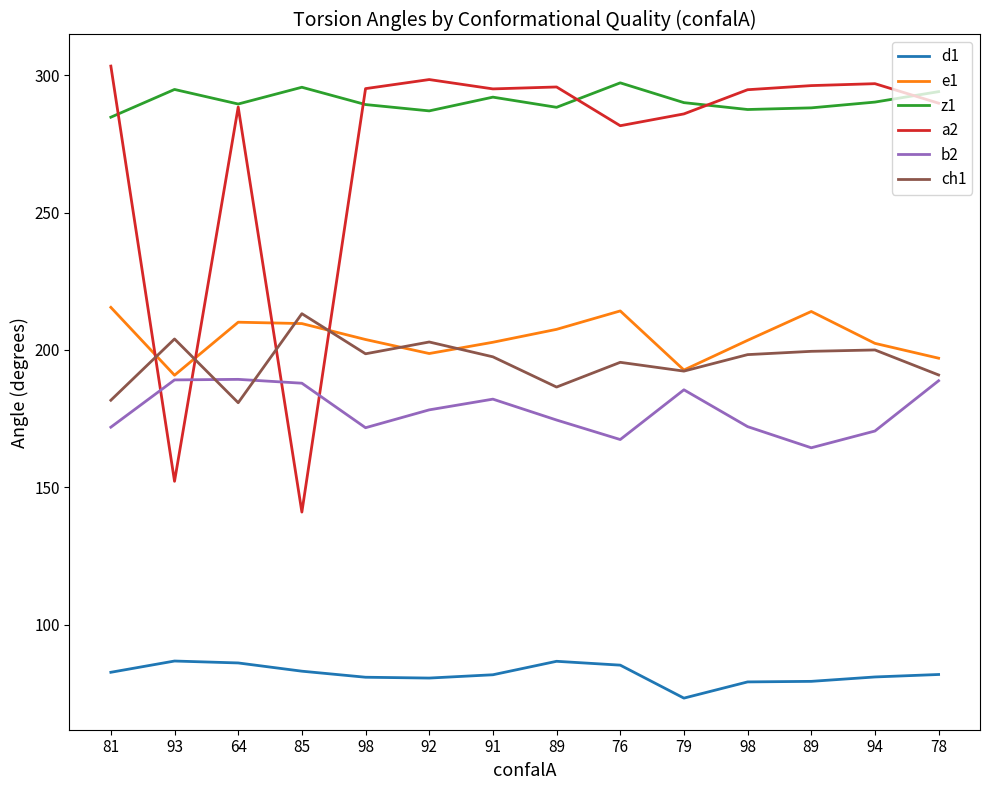

Reading left to right, list all the values displayed in this chart.

d1: 82.7	86.8	86.1	83.1	80.9	80.6	81.8	86.7	85.3	73.3	79.2	79.4	81.0	81.9
e1: 215.5	190.8	210.1	209.6	203.8	198.7	202.8	207.5	214.2	192.7	203.5	214.0	202.4	197.0
z1: 284.7	294.8	289.5	295.6	289.3	287.0	292.0	288.3	297.2	290.0	287.5	288.1	290.2	294.0
a2: 303.3	152.2	288.4	141.0	295.1	298.4	295.0	295.7	281.6	285.9	294.7	296.2	296.9	289.8
b2: 171.9	189.1	189.3	187.9	171.7	178.2	182.1	174.5	167.4	185.5	172.1	164.4	170.5	188.8
ch1: 181.7	204.0	180.8	213.2	198.6	202.9	197.5	186.5	195.5	192.3	198.3	199.5	200.0	190.9